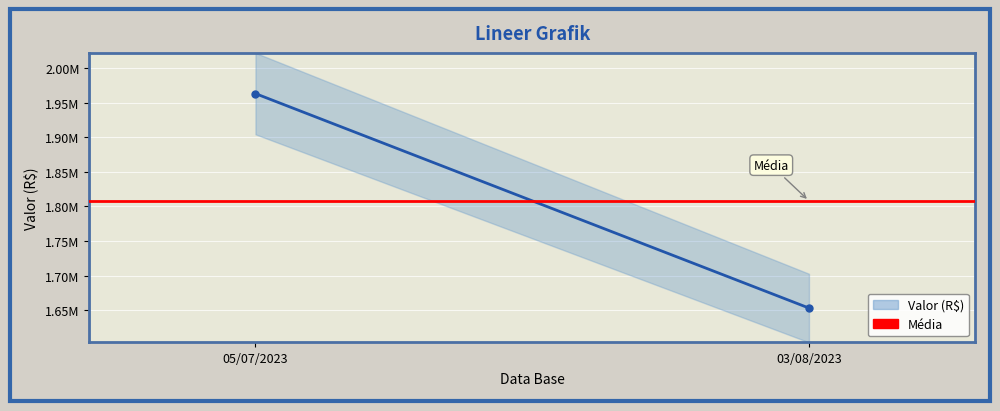

What value does the Média series have at 03/08/2023?

1808028.6